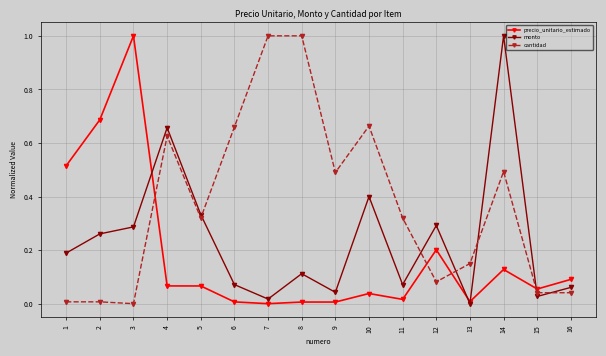

At which category does monto reach its first local peak?

4